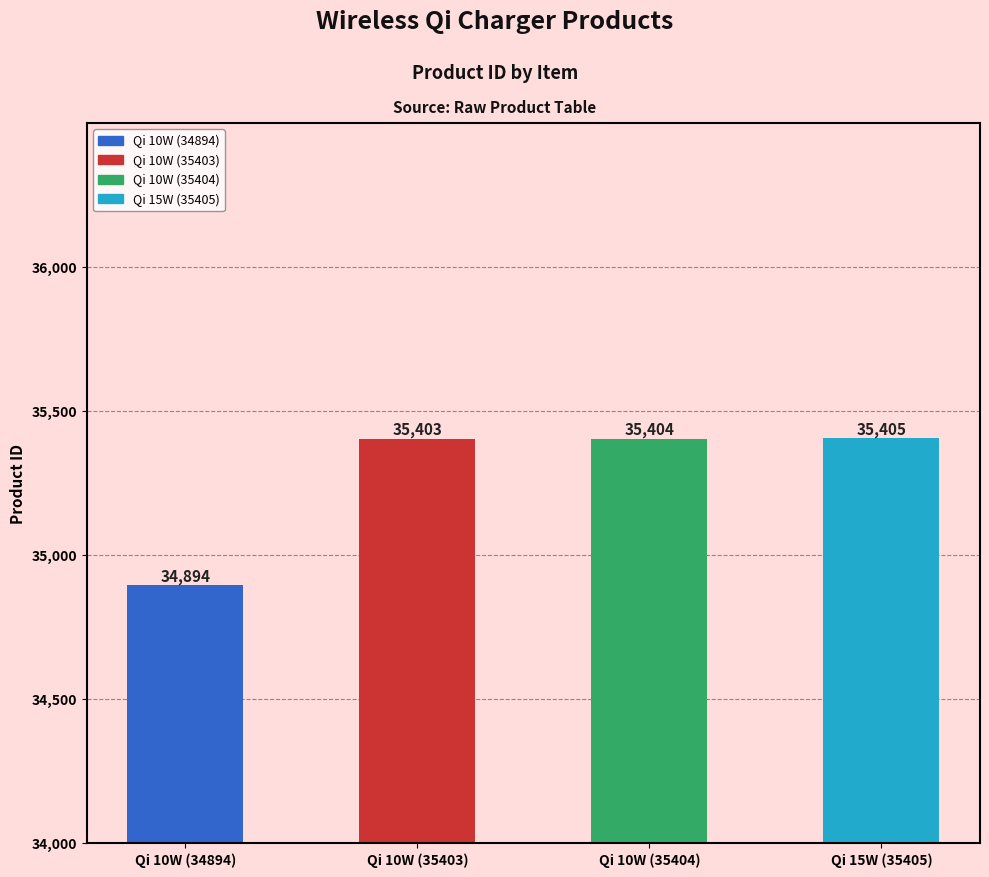

At which label does the data first exceed 35404?

Qi 15W (35405)